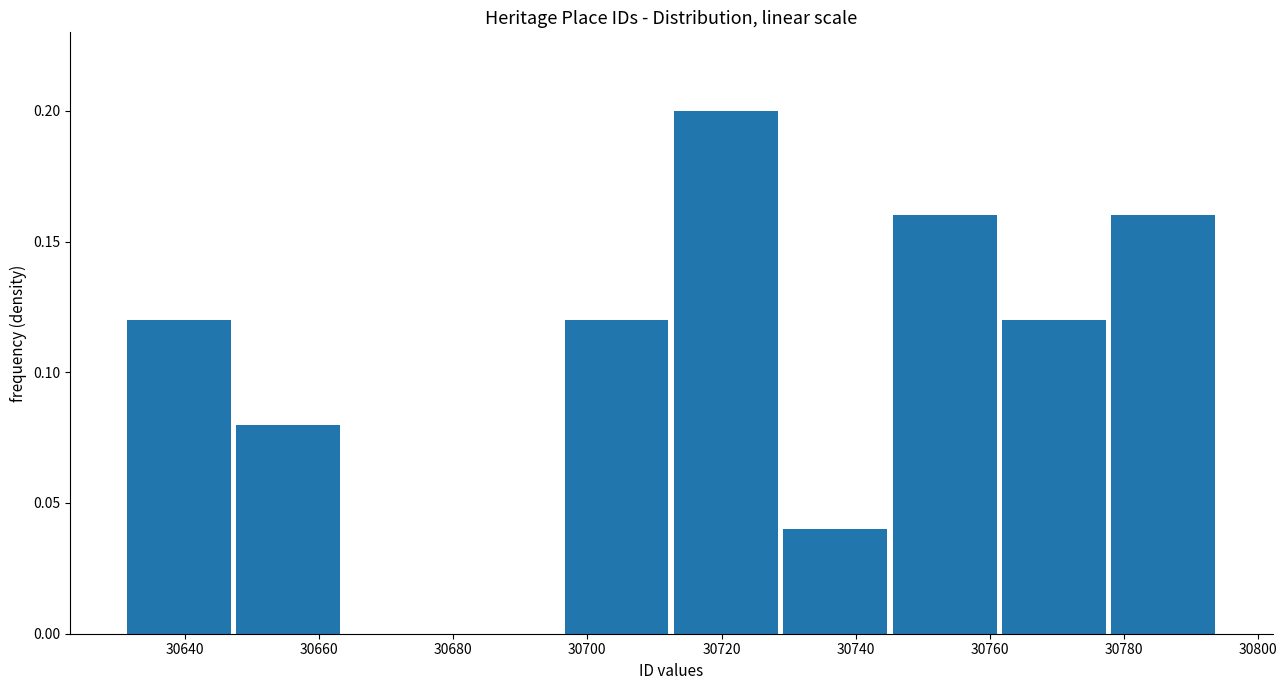

What is the height of the bar covering 30648 to 30664 on the x-axis? Neither the bar edges nor the heights are printed on the chart, so give them approximately, as read against the axes.

0.08